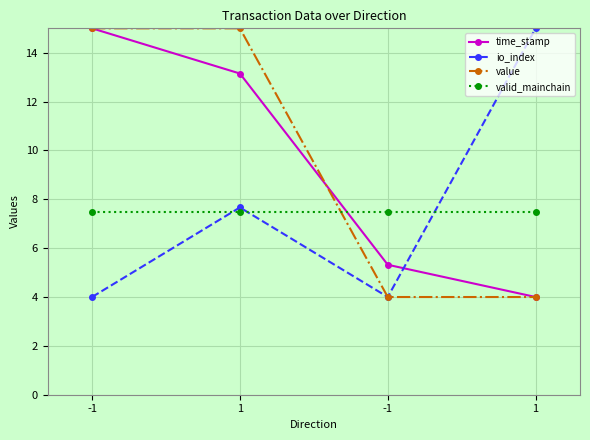

Is this an area chart (filled region under the line)?

No